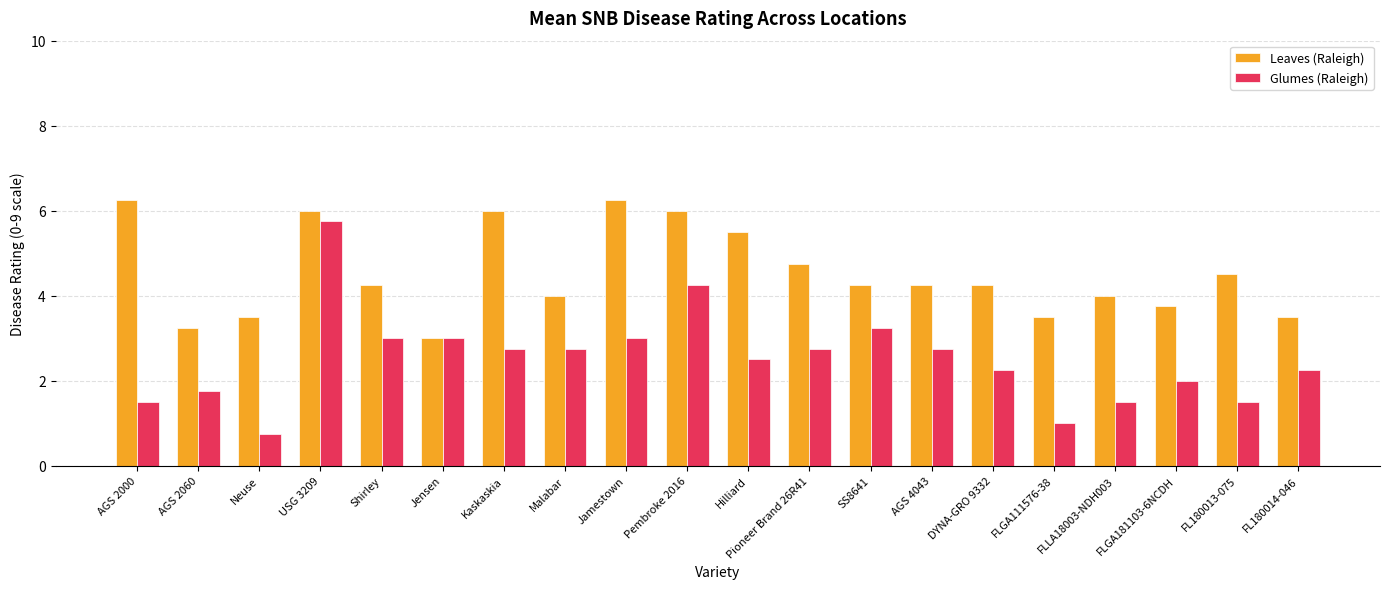

What position from the left is FL180014-046?

20